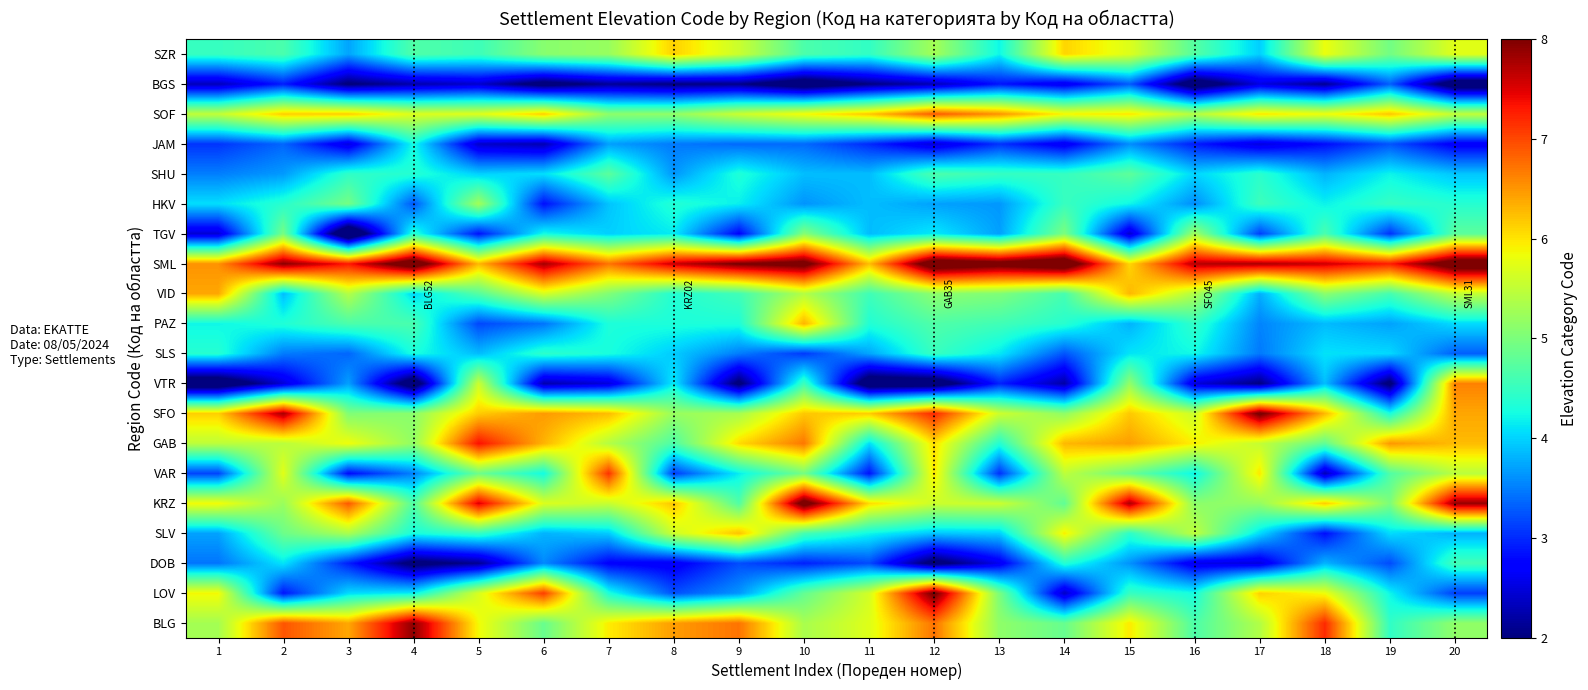

What is the minimum value shown in the chart?

1.1